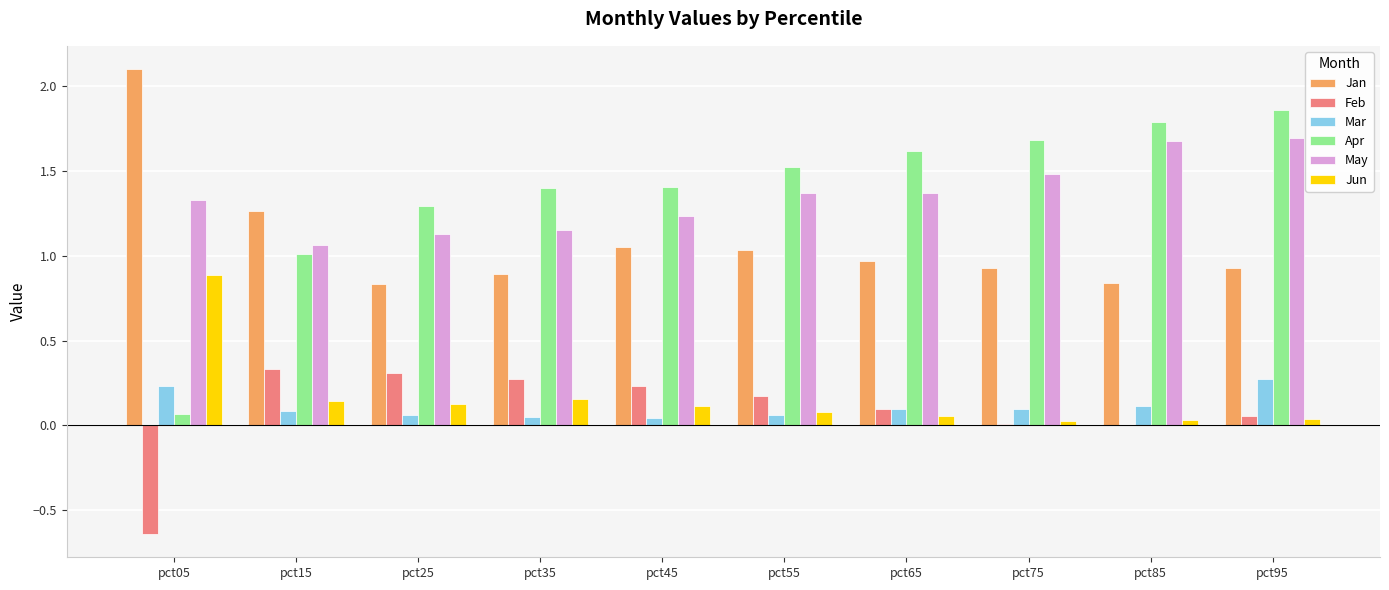

Which category has the highest value across all series?

pct05